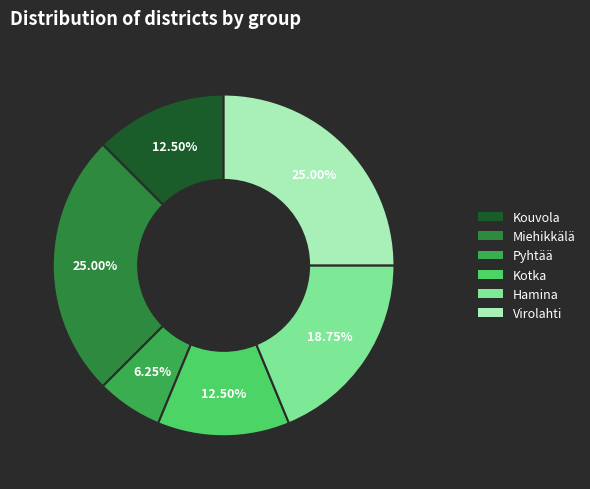

Do Kouvola and Pyhtää together represent more than half of the pie?

No